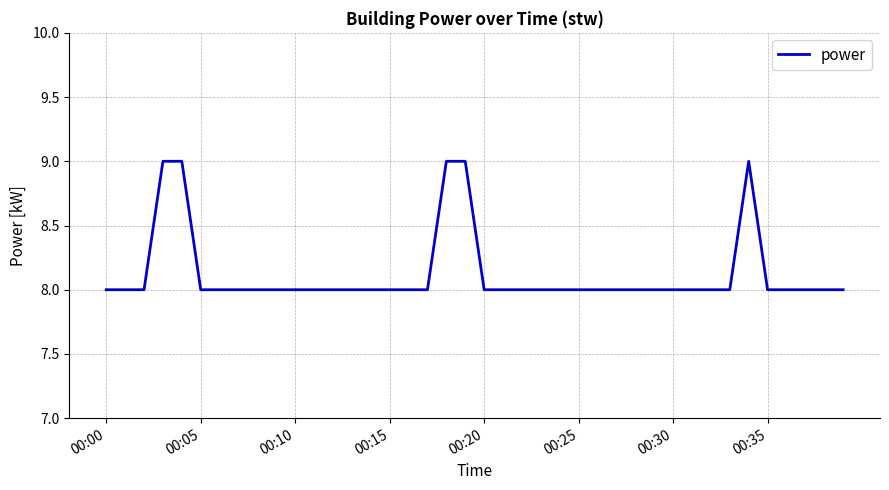

Is this an area chart (filled region under the line)?

No